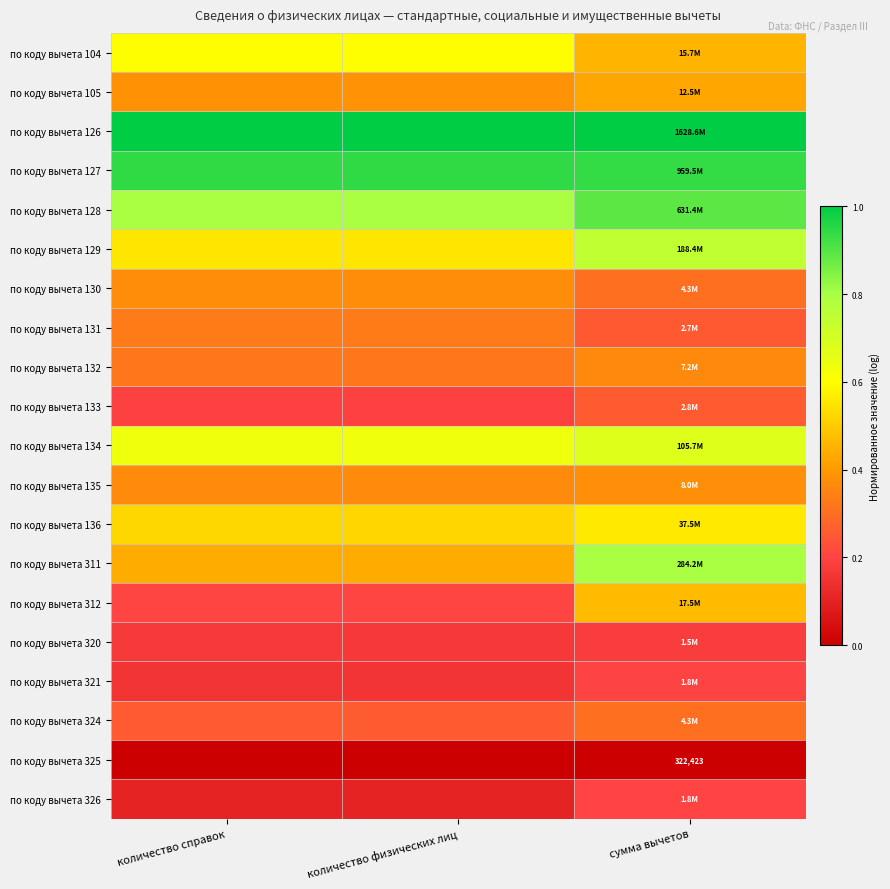

True or false: по коду вычета 105 has a value of 0.6 at количество справок.

False